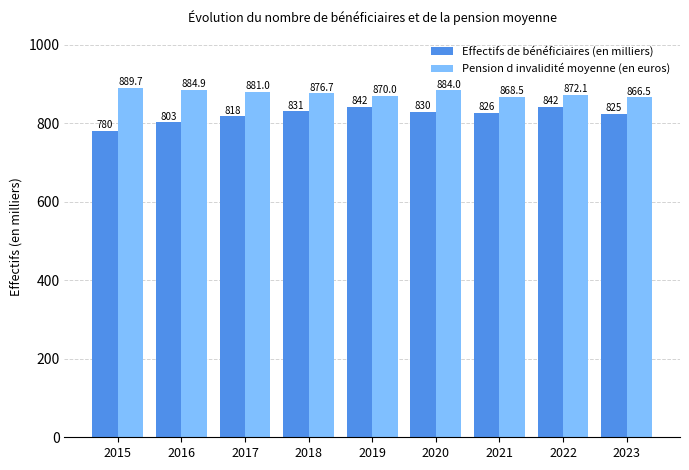

What is the maximum value shown in the chart?

889.7